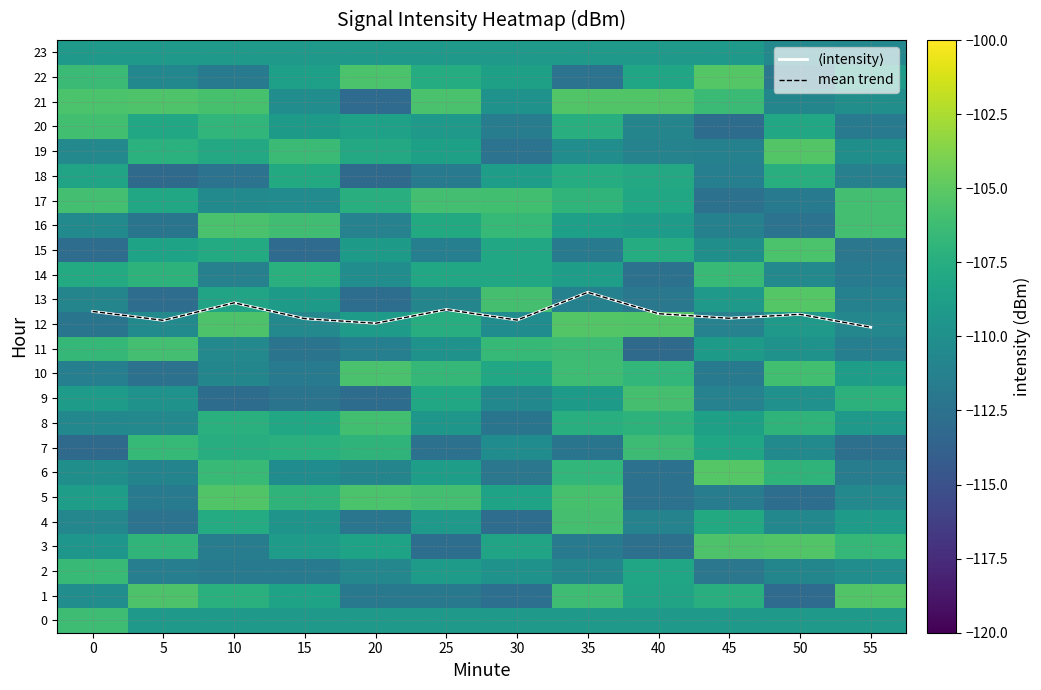

At 0, list the series in order from largest to smallest.

⟨intensity⟩, mean trend, 21, 17, 20, 0, 22, 2, 11, 14, 18, 5, 9, 23, 3, 6, 1, 16, 19, 8, 4, 13, 10, 12, 15, 7